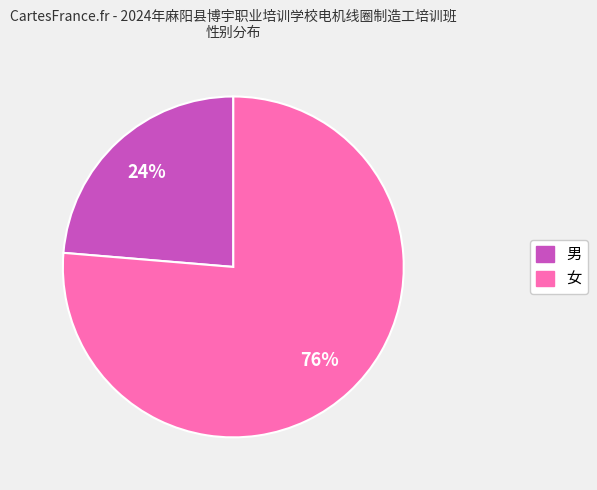

To the nearest percent, what is the average slice percentage?

50%